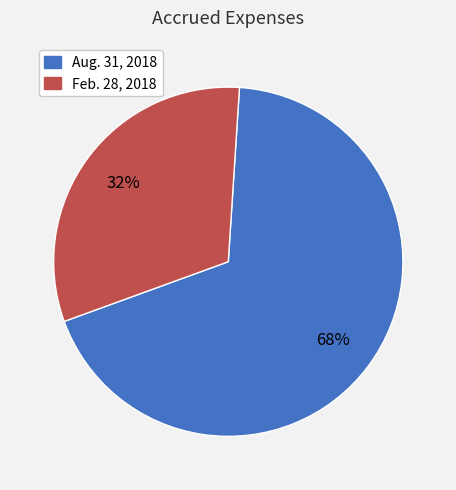

What percentage is the Aug. 31, 2018 slice, to the nearest percent?

68%